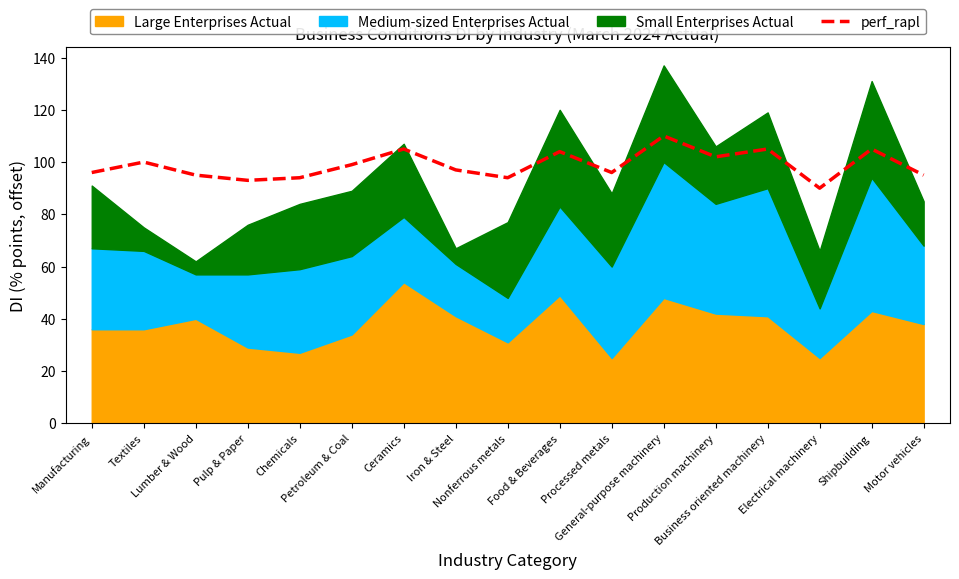

What is the value of the 5th point from the left?

94